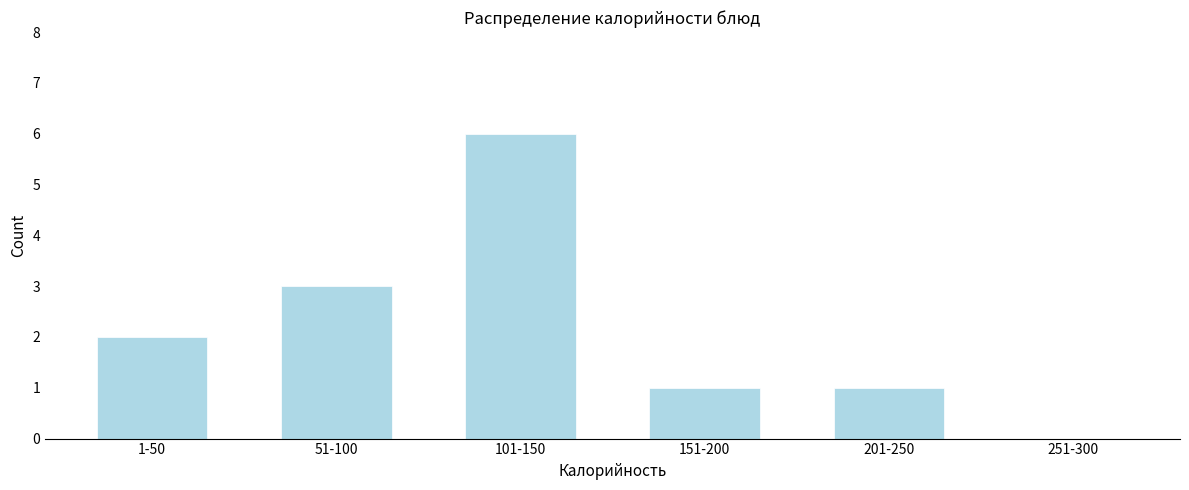

Reading right to left, list all the values displayed in this chart.

251-300=0	201-250=1	151-200=1	101-150=6	51-100=3	1-50=2